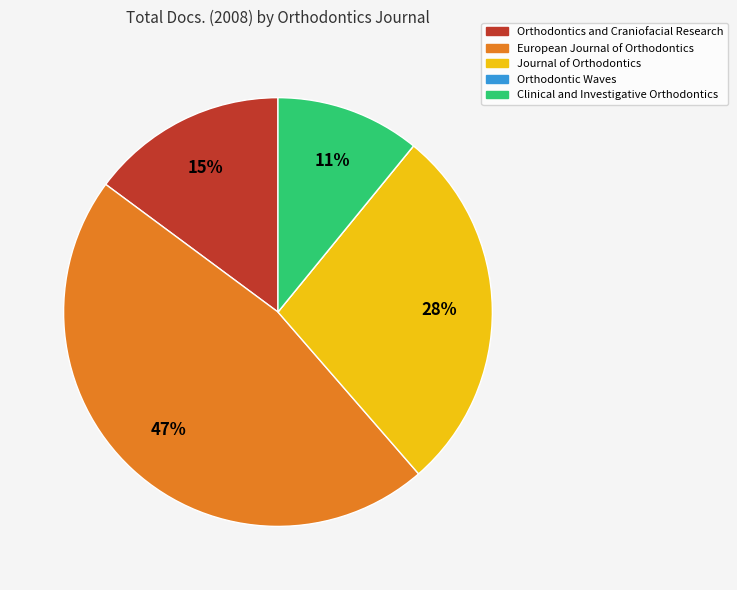

What percentage is the Orthodontics and Craniofacial Research slice, to the nearest percent?

15%